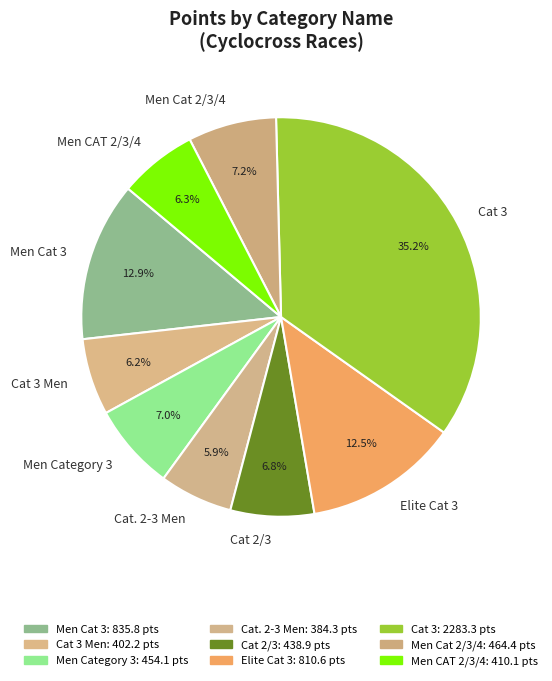

Count the number of slices in the pie.

9